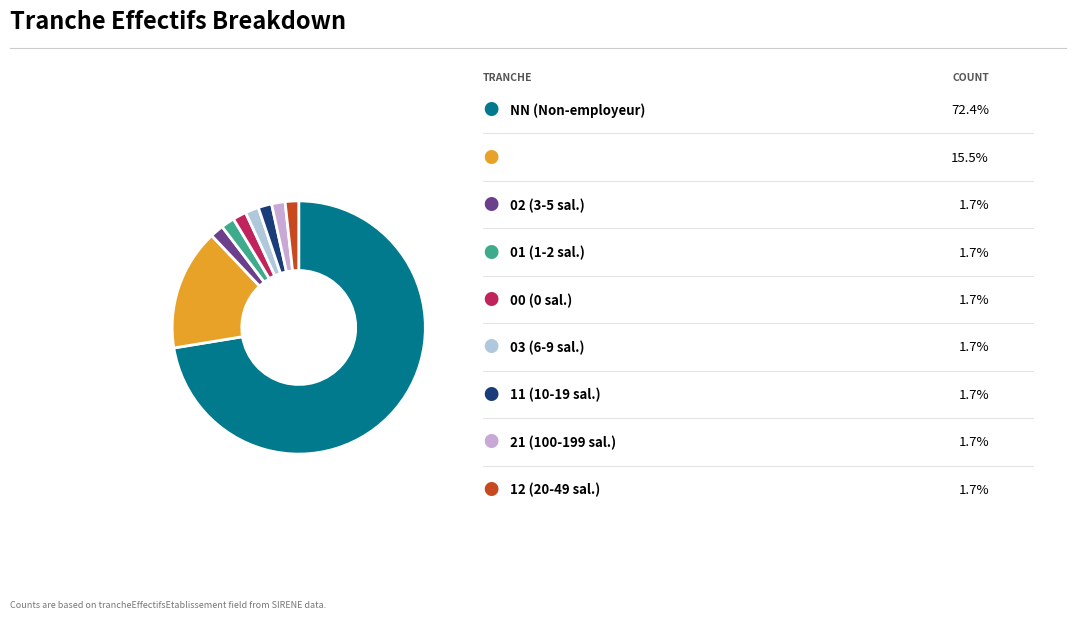

How many slices are in this pie chart?

9